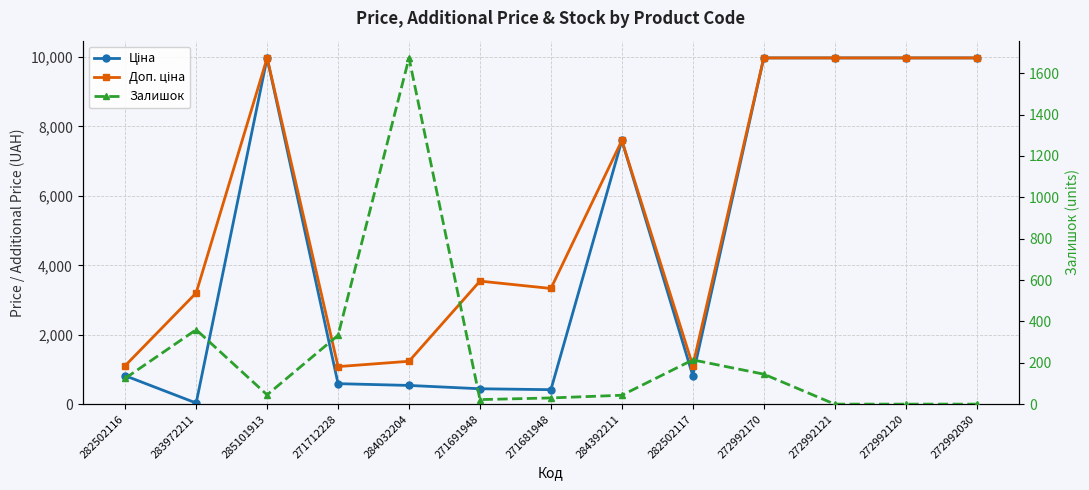

What value does the Доп. ціна series have at 271691948?

3545.0